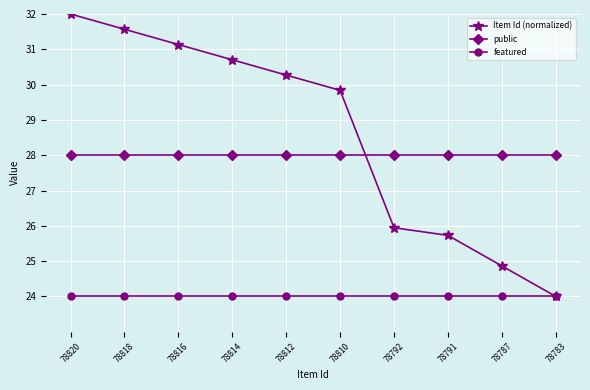

Which series has the widest spread of values?

Item Id (normalized)